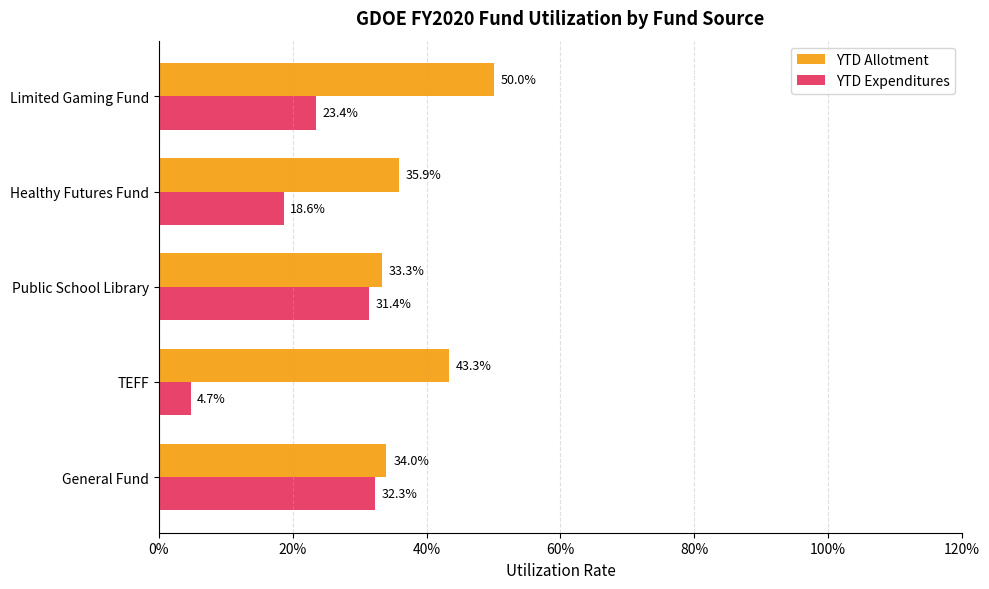

What are all the series names shown in the legend?

YTD Allotment, YTD Expenditures